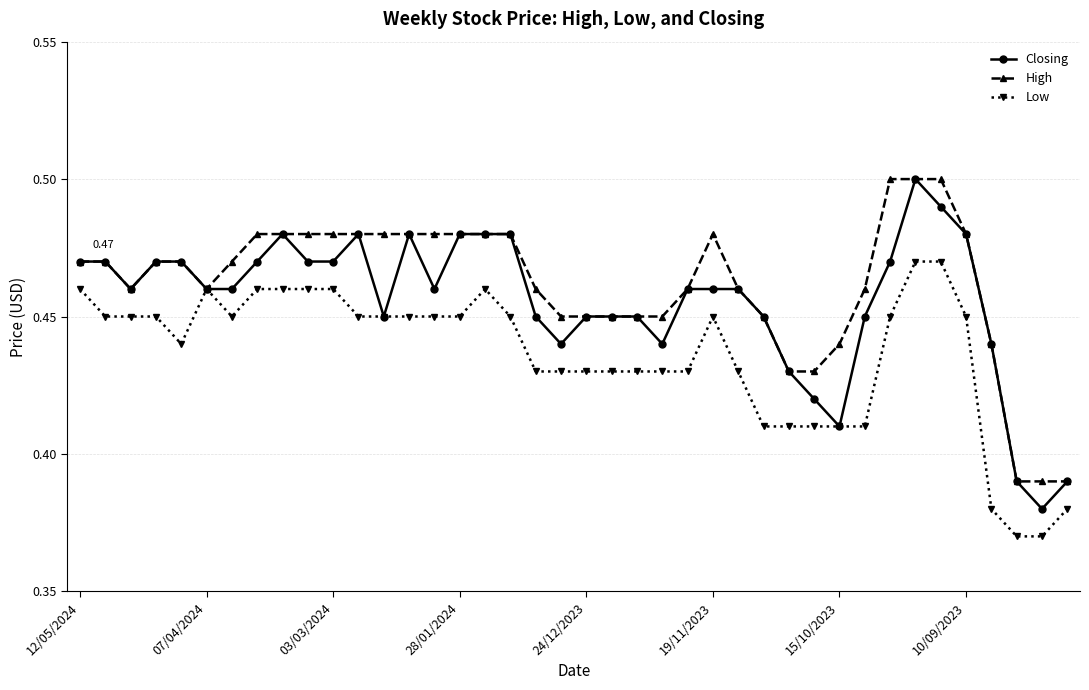

At how many categories does at least one series exceed 0?

40